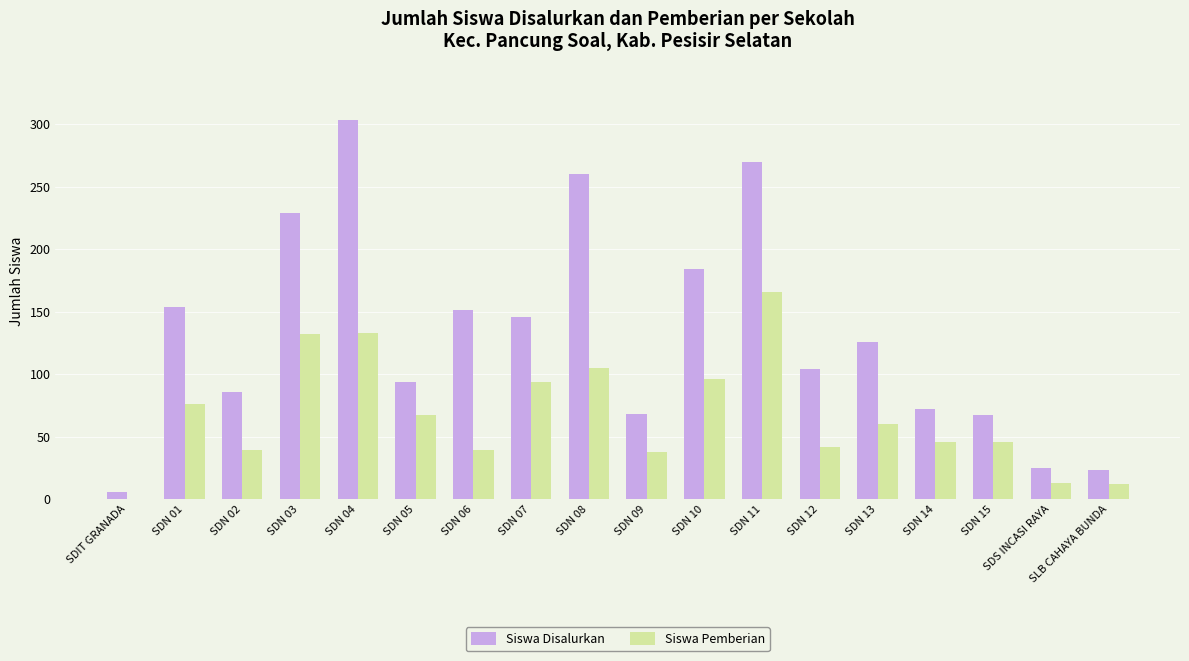

What value does the Siswa Disalurkan series have at SDN 14?

72